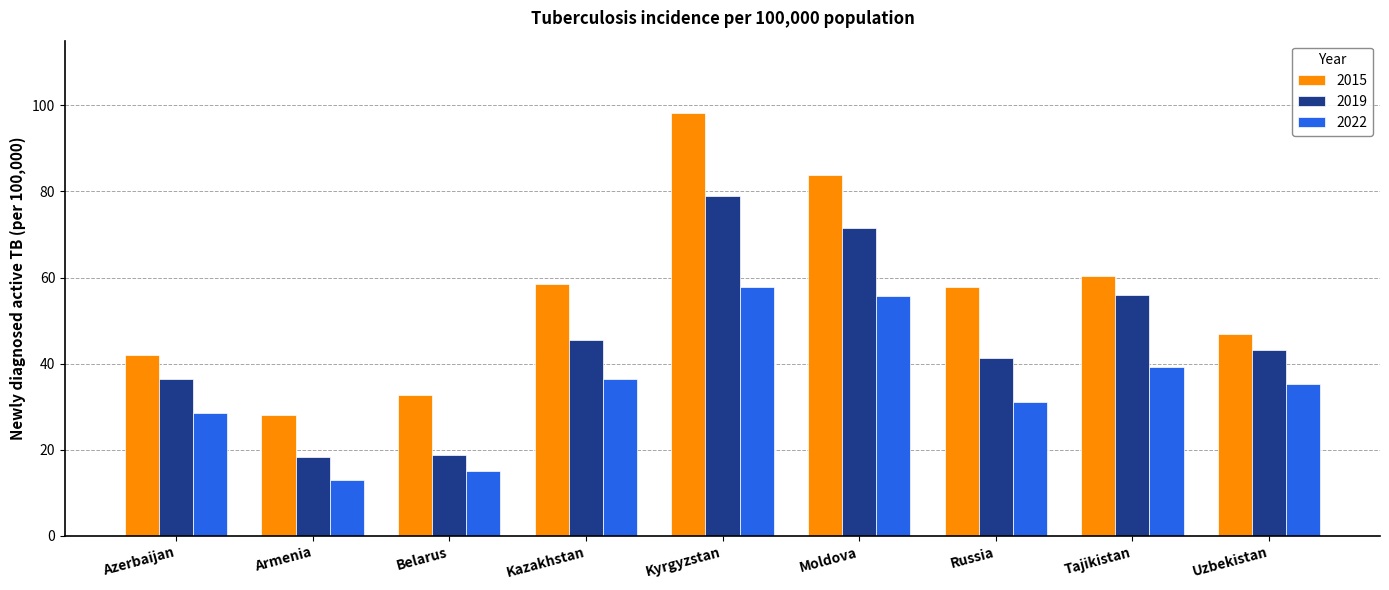

Where does the 2015 series first go above 57?

Kazakhstan